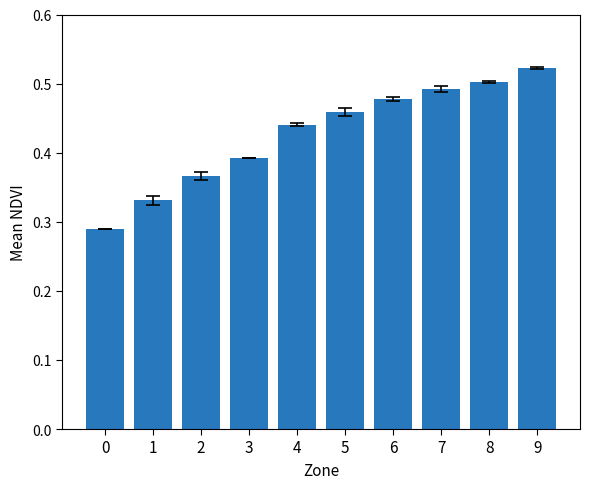

Does the chart contain stacked bars?

No